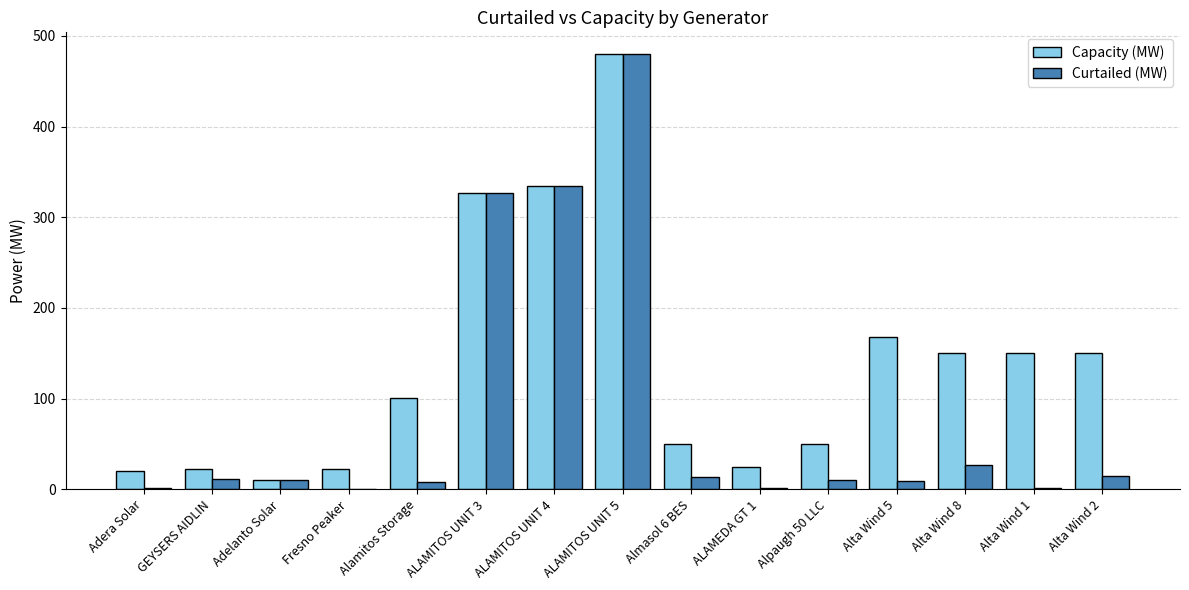

At which label does Capacity (MW) reach its peak?

ALAMITOS UNIT 5